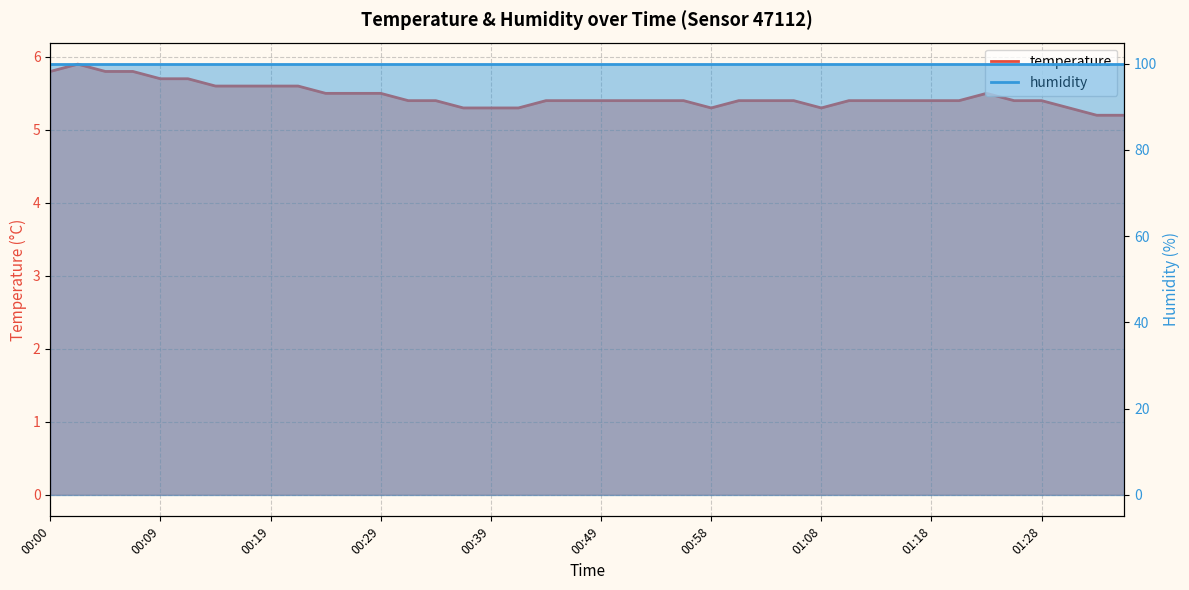

True or false: the data shows 3.0 at 00:17.

False